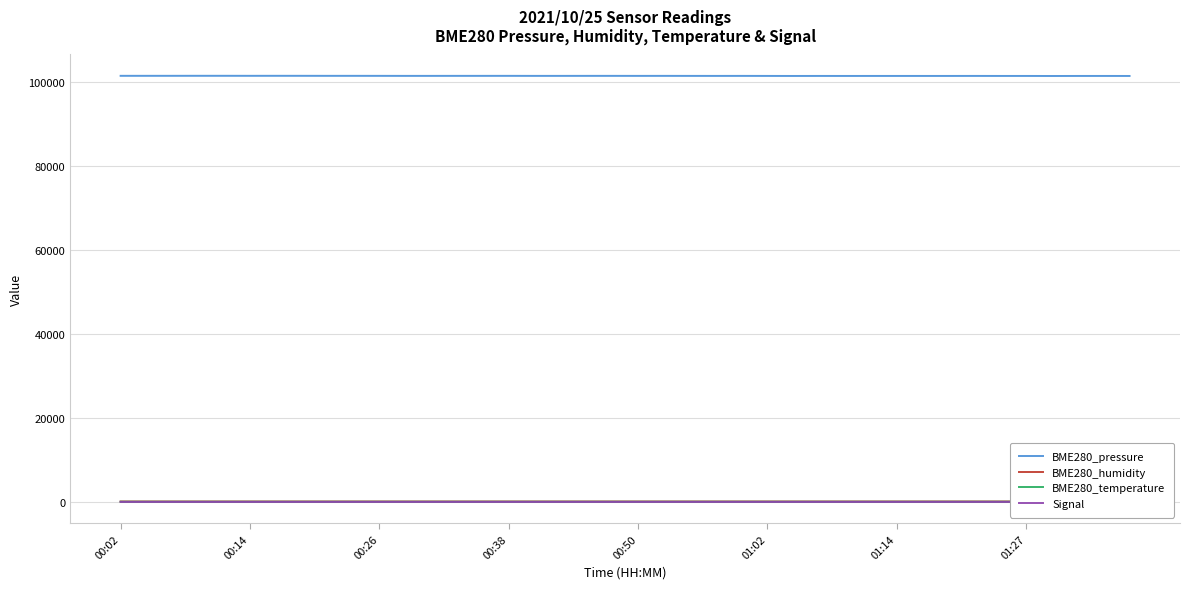

What is the average value of the Signal series?

-42.7